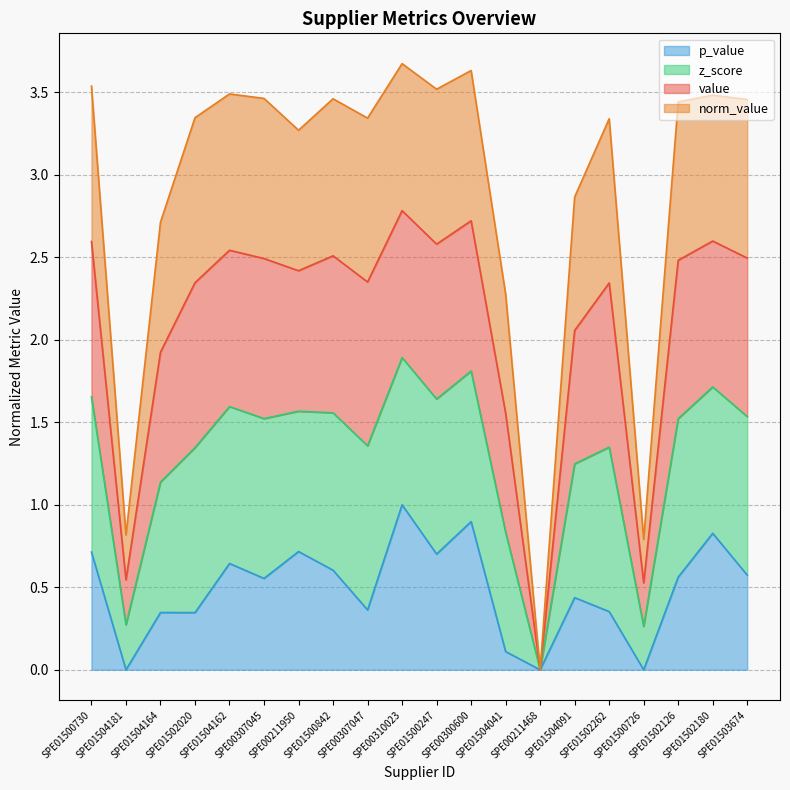

What is the label of the 16th point from the right?

SPE01504162